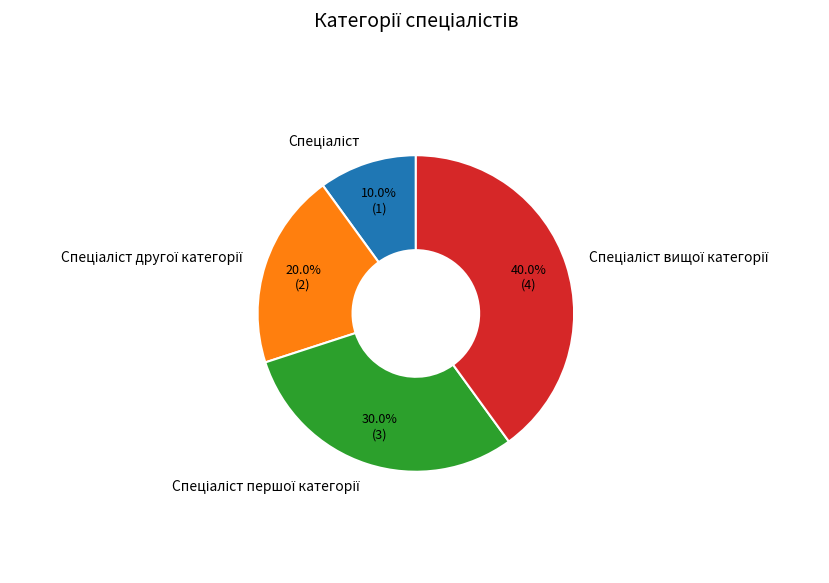

Is there a majority slice in this chart?

No